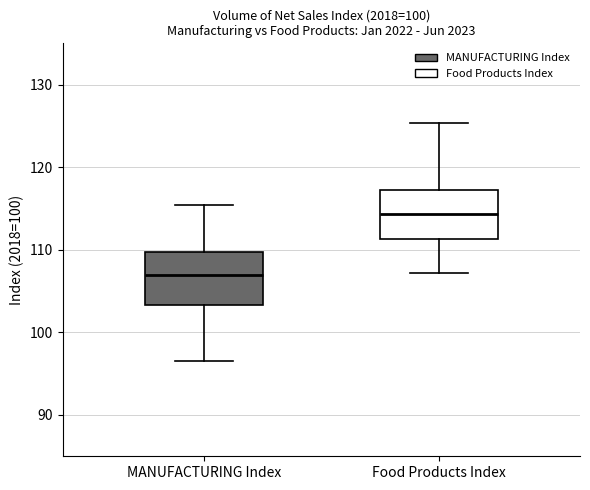

Where does the upper whisker of the box for MANUFACTURING Index end on the y-axis? The values are not printed on the chart, so give them approximately, as read against the axis.

115